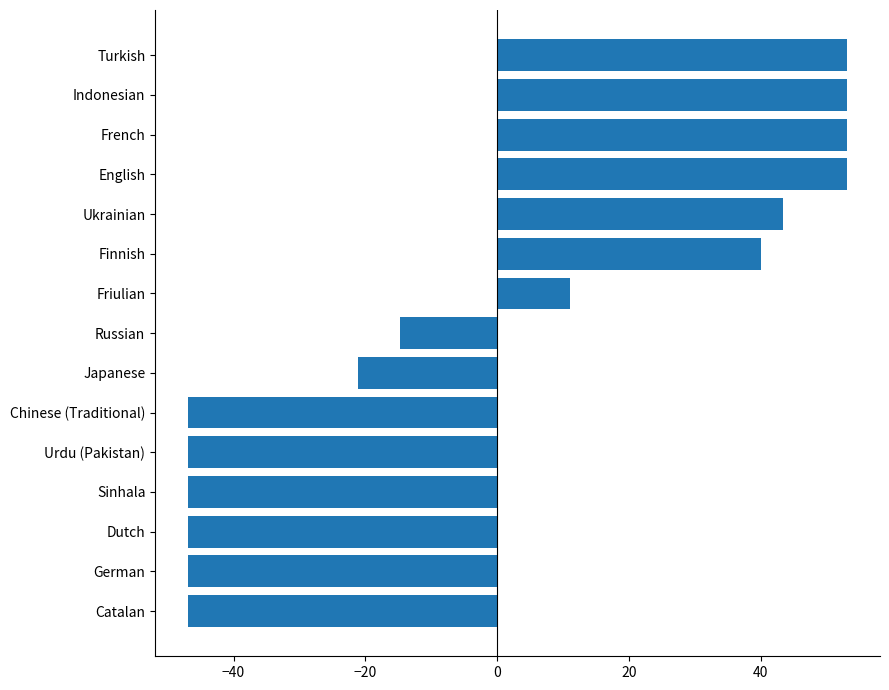

At which label is the value closest to 3?

Friulian